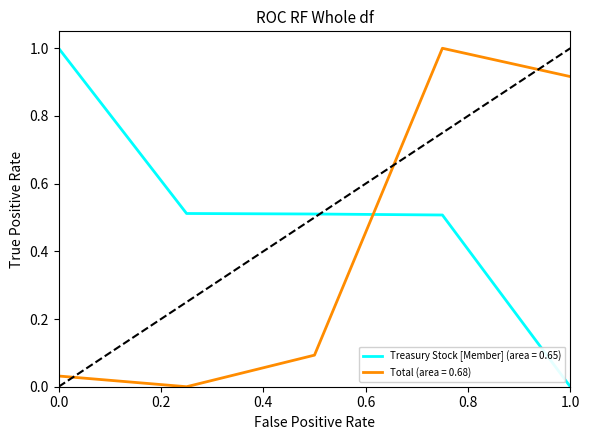

How many times do Total (area = 0.68) and Treasury Stock [Member] (area = 0.65) cross each other?

1